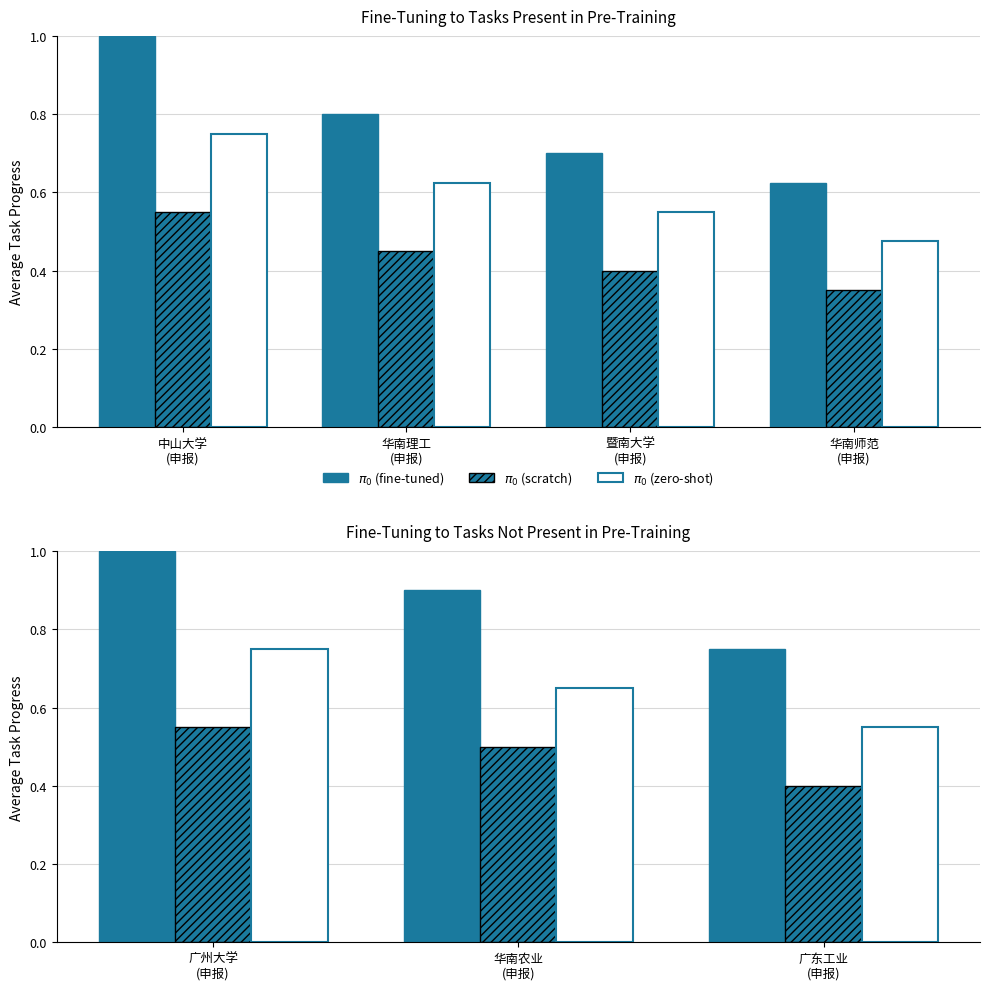

Read the $\pi_0$ (scratch) value at 广东工业 (申报).

0.4